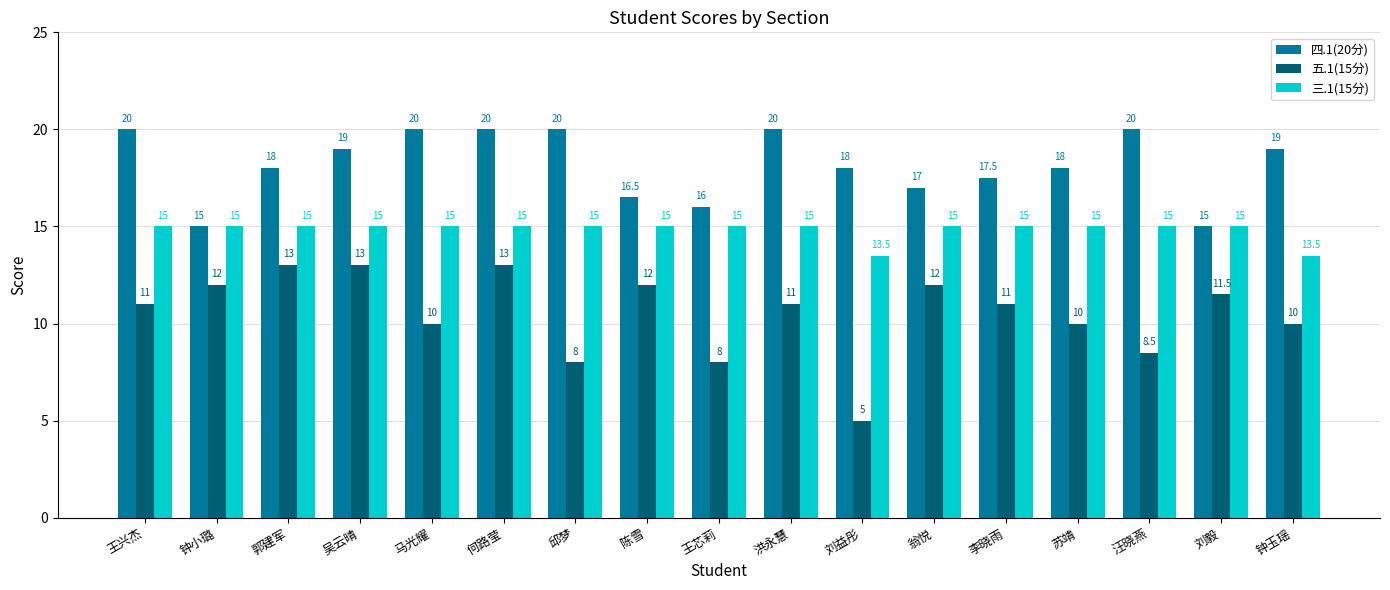

Which category has the lowest value in the 五.1(15分) series?

刘益彤